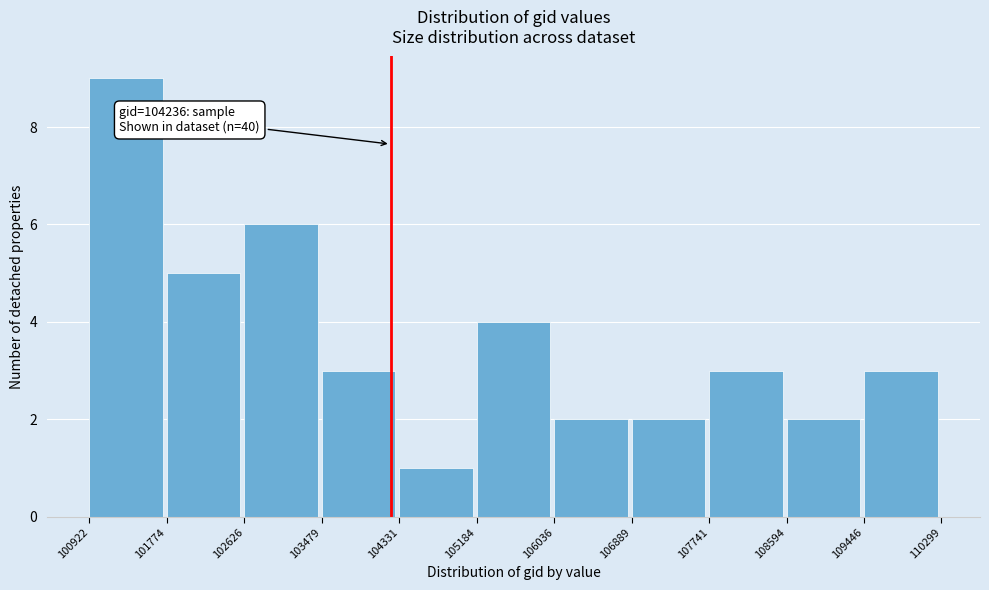

Over which range of the x-axis is the bar tallest?

100922 to 101774